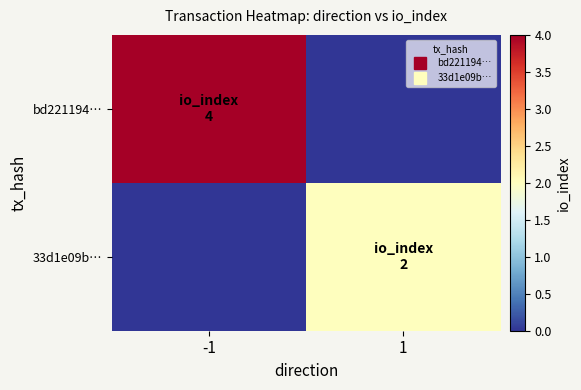

Reading right to left, extract all data points from this chart.

bd221194…: 1=0	-1=4
33d1e09b…: 1=2	-1=0